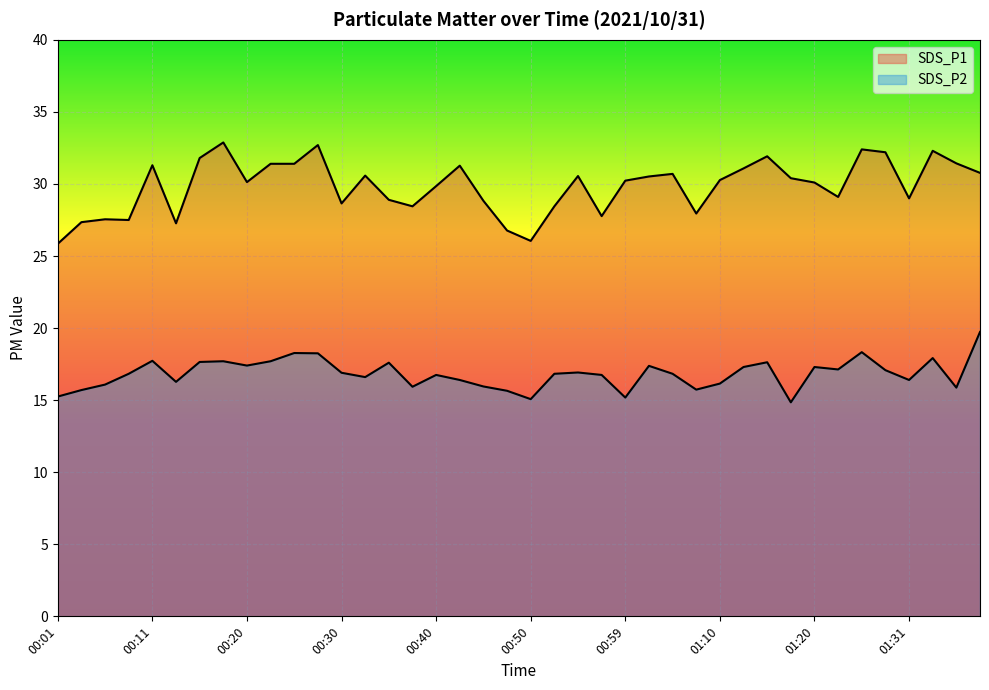

True or false: SDS_P1 has more than 1 points higher than both neighbors.

True